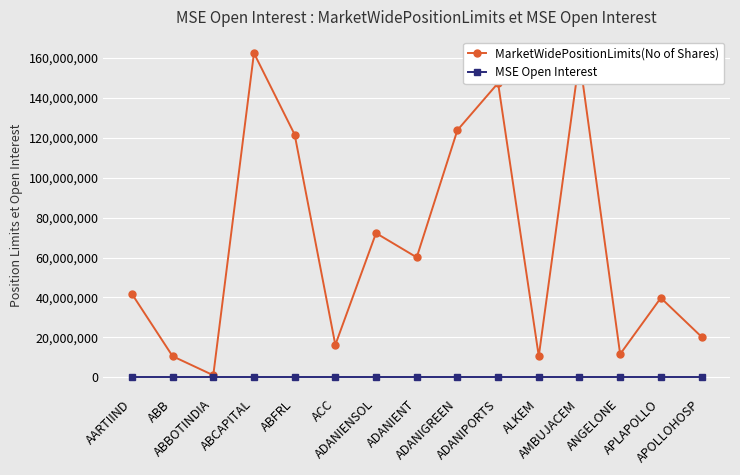

Does the chart display data point markers on the line(s)?

Yes